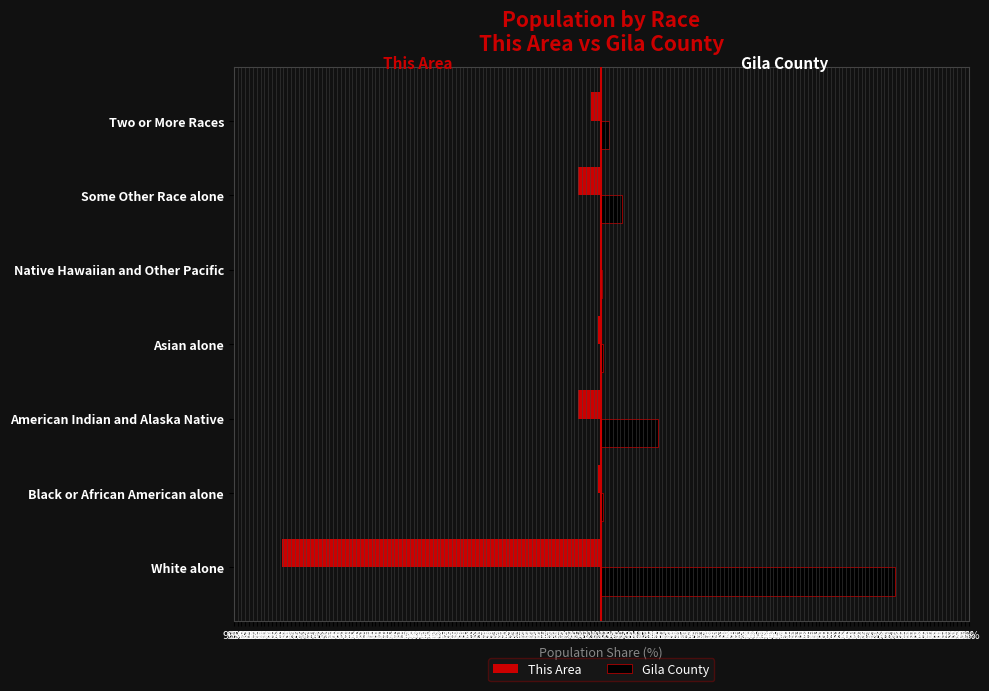

What is the difference between the second highest and minimum values in the Gila County series?

14.7